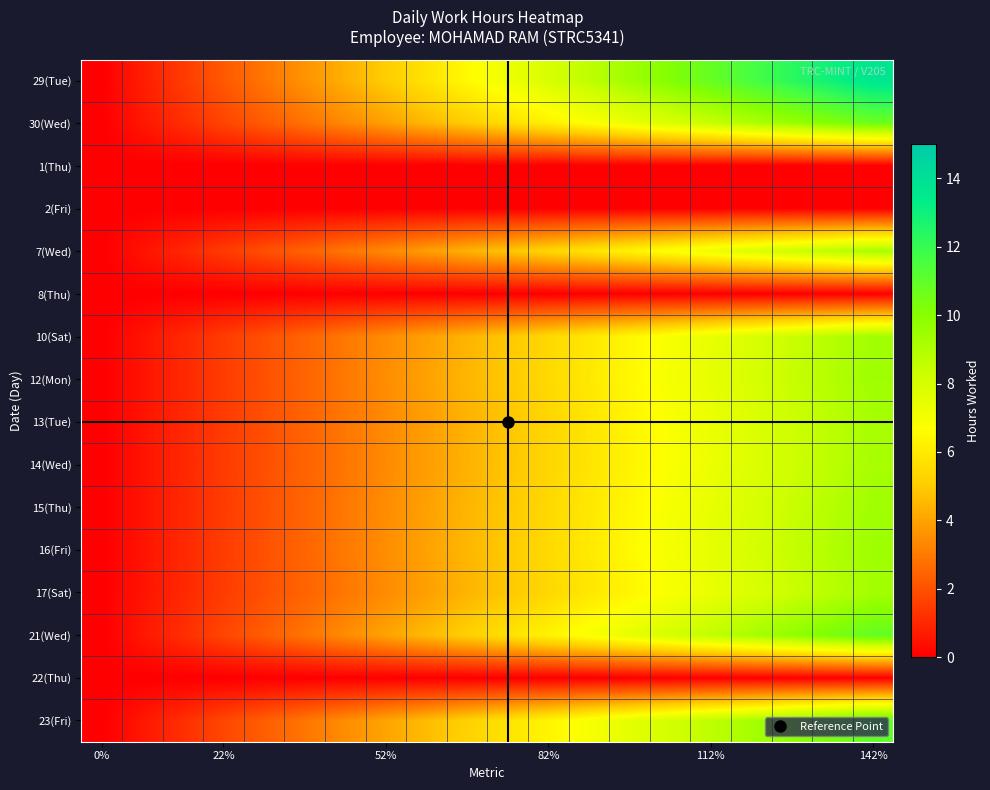

Reading left to right, transcribe all the data shown in this chart.

29(Tue): 0.0	0.7	1.4	2.2	2.9	3.6	4.3	5.1	5.8	6.5	7.2	7.9	8.7	9.4	10.1	10.8	11.6	12.3	13.0	13.7
30(Wed): 0.0	0.6	1.1	1.7	2.3	2.8	3.4	3.9	4.5	5.1	5.6	6.2	6.8	7.3	7.9	8.4	9.0	9.6	10.1	10.7
1(Thu): 0.0	0.0	0.0	0.0	0.0	0.0	0.0	0.0	0.0	0.0	0.0	0.0	0.0	0.0	0.0	0.0	0.0	0.0	0.0	0.0
2(Fri): 0.0	0.0	0.0	0.0	0.0	0.0	0.0	0.0	0.0	0.0	0.0	0.0	0.0	0.0	0.0	0.0	0.0	0.0	0.0	0.0
7(Wed): 0.0	0.5	1.0	1.5	1.9	2.4	2.9	3.4	3.9	4.4	4.9	5.3	5.8	6.3	6.8	7.3	7.8	8.3	8.8	9.2
8(Thu): 0.0	0.0	0.0	0.0	0.0	0.0	0.0	0.0	0.0	0.0	0.0	0.0	0.0	0.0	0.0	0.0	0.0	0.0	0.0	0.0
10(Sat): 0.0	0.5	1.0	1.5	2.0	2.5	3.0	3.4	3.9	4.4	4.9	5.4	5.9	6.4	6.9	7.4	7.9	8.4	8.9	9.4
12(Mon): 0.0	0.5	1.0	1.5	2.0	2.5	3.0	3.5	4.0	4.5	5.0	5.5	6.0	6.5	7.0	7.5	7.9	8.4	8.9	9.4
13(Tue): 0.0	0.5	1.0	1.5	1.9	2.4	2.9	3.4	3.9	4.4	4.9	5.4	5.8	6.3	6.8	7.3	7.8	8.3	8.8	9.2
14(Wed): 0.0	0.5	1.0	1.5	1.9	2.4	2.9	3.4	3.9	4.4	4.9	5.3	5.8	6.3	6.8	7.3	7.8	8.2	8.7	9.2
15(Thu): 0.0	0.5	1.0	1.5	2.0	2.5	3.0	3.5	4.0	4.4	4.9	5.4	5.9	6.4	6.9	7.4	7.9	8.4	8.9	9.4
16(Fri): 0.0	0.5	1.0	1.5	2.0	2.5	3.0	3.5	4.0	4.5	5.0	5.5	6.0	6.5	7.0	7.5	8.0	8.5	9.0	9.5
17(Sat): 0.0	0.5	1.0	1.5	2.0	2.5	2.9	3.4	3.9	4.4	4.9	5.4	5.9	6.4	6.9	7.4	7.8	8.3	8.8	9.3
21(Wed): 0.0	0.6	1.1	1.7	2.3	2.9	3.4	4.0	4.6	5.2	5.7	6.3	6.9	7.5	8.0	8.6	9.2	9.8	10.3	10.9
22(Thu): 0.0	0.0	0.0	0.0	0.0	0.0	0.0	0.0	0.0	0.0	0.0	0.0	0.0	0.0	0.0	0.0	0.0	0.0	0.0	0.0
23(Fri): 0.0	0.6	1.2	1.7	2.3	2.9	3.5	4.0	4.6	5.2	5.8	6.4	6.9	7.5	8.1	8.7	9.2	9.8	10.4	11.0